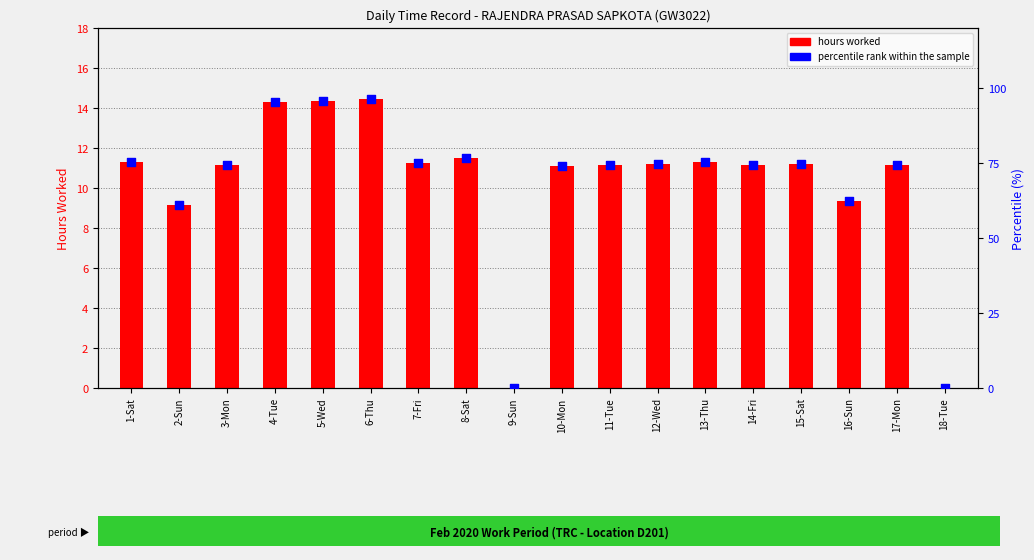

What are all the series names shown in the legend?

hours worked, percentile rank within the sample